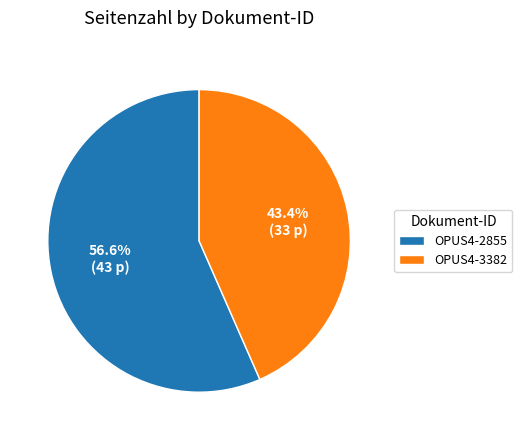

Does OPUS4-2855 represent more than half of the total?

Yes